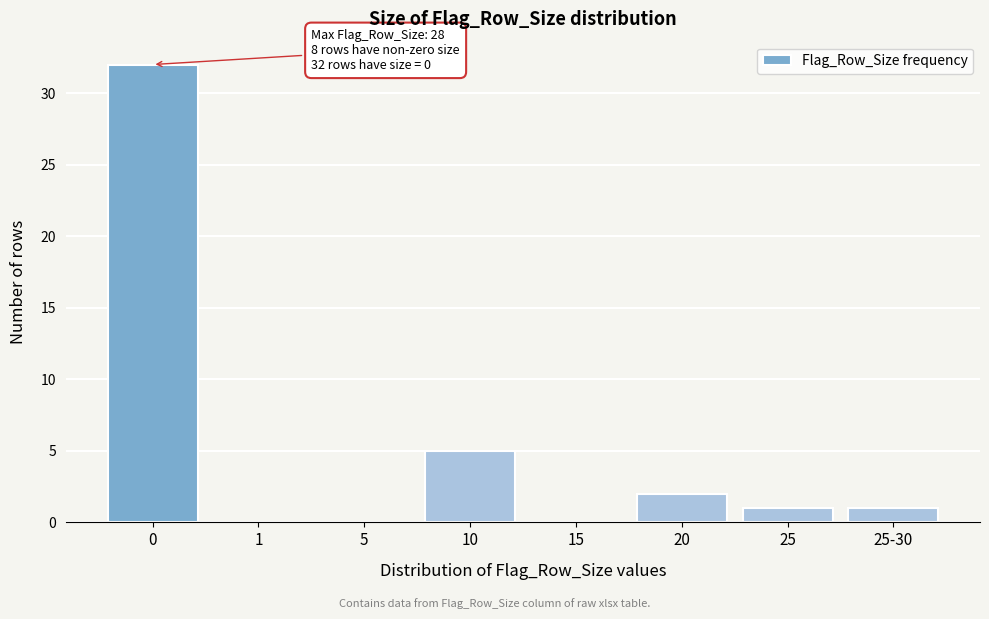

Which has a higher value, 10 or 25-30?

10